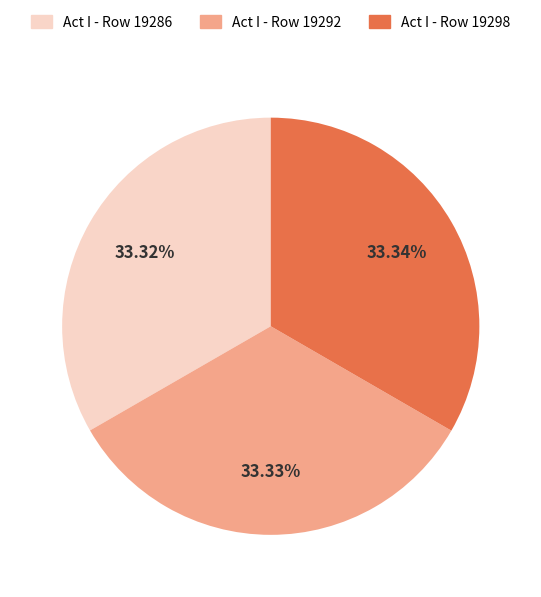

Count the number of slices in the pie.

3